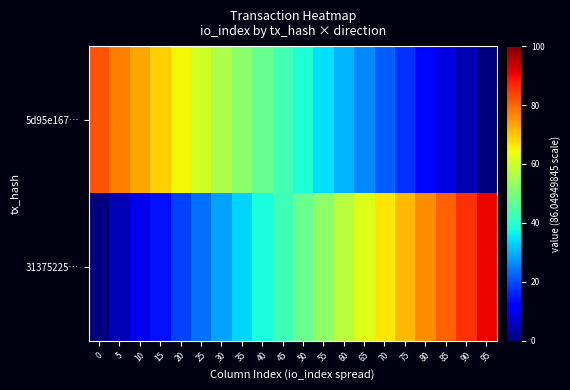

Reading left to right, what are all the values shown in this chart?

5d95e167…: 0=81.7	5=77.4	10=73.1	15=68.8	20=64.5	25=60.2	30=55.9	35=51.6	40=47.3	45=43.0	50=38.7	55=34.4	60=30.1	65=25.8	70=21.5	75=17.2	80=12.9	85=8.6	90=4.3	95=0.0
31375225…: 0=0.0	5=4.8	10=9.5	15=14.3	20=19.0	25=23.8	30=28.5	35=33.3	40=38.0	45=42.8	50=47.6	55=52.3	60=57.1	65=61.8	70=66.6	75=71.3	80=76.1	85=80.8	90=85.6	95=90.4